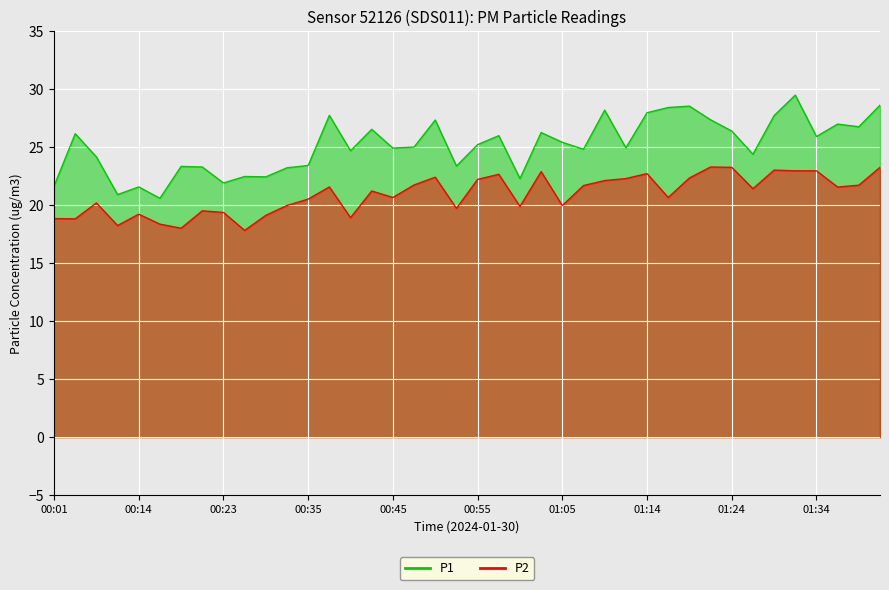

Which series has the widest spread of values?

P1